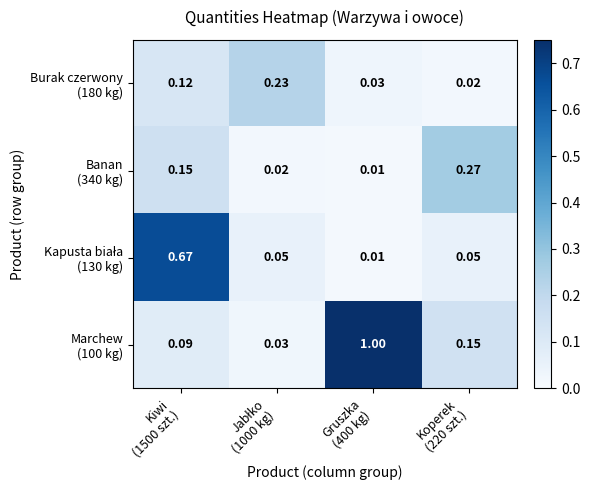

How many series are shown in this chart?

4